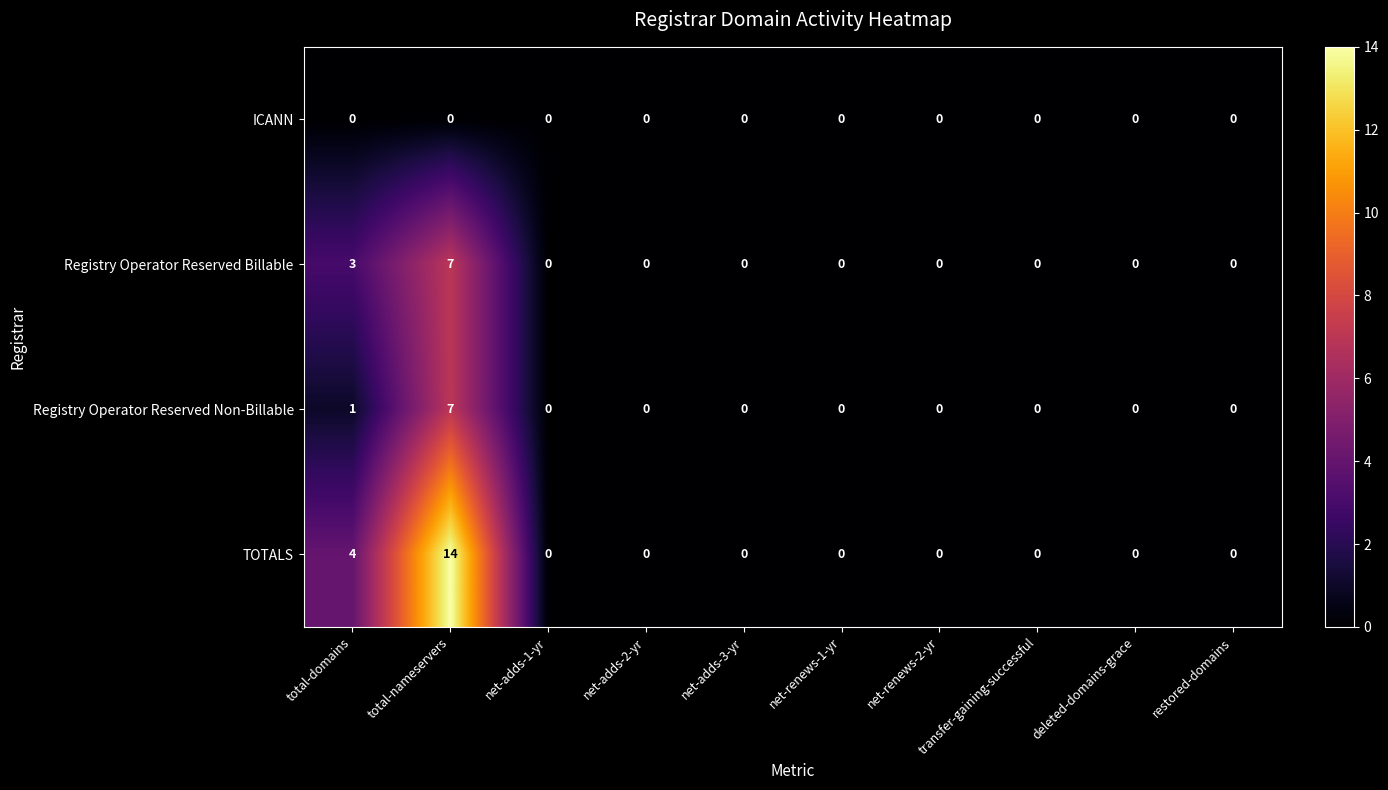

How many values in TOTALS are above zero?

2